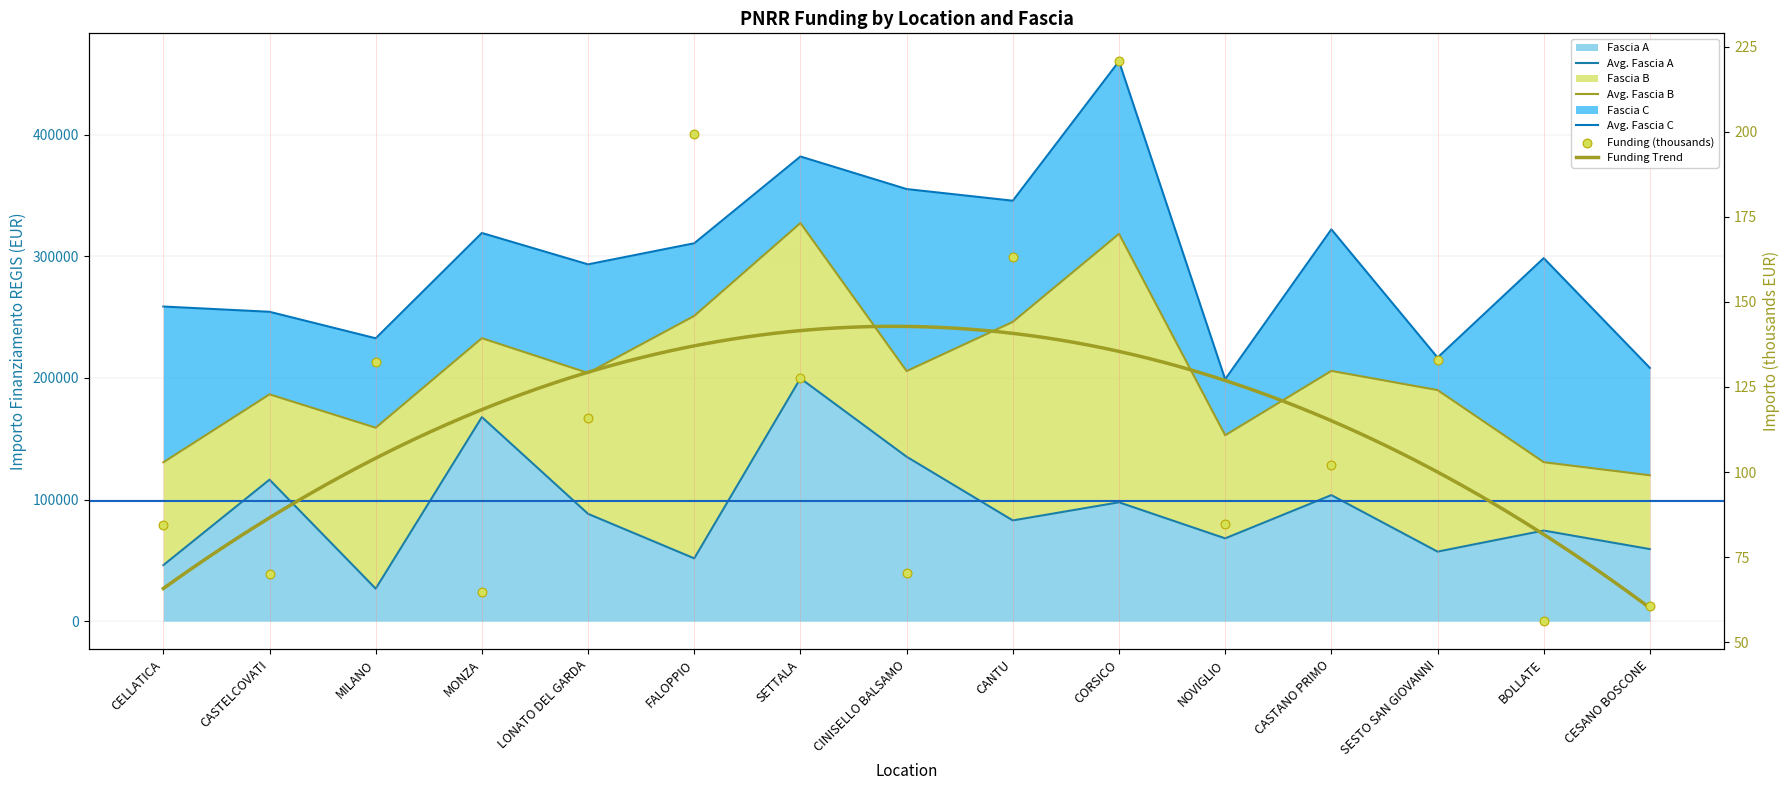

Is the value of Fascia B at SETTALA greater than the value of Fascia A at CASTELCOVATI?

No